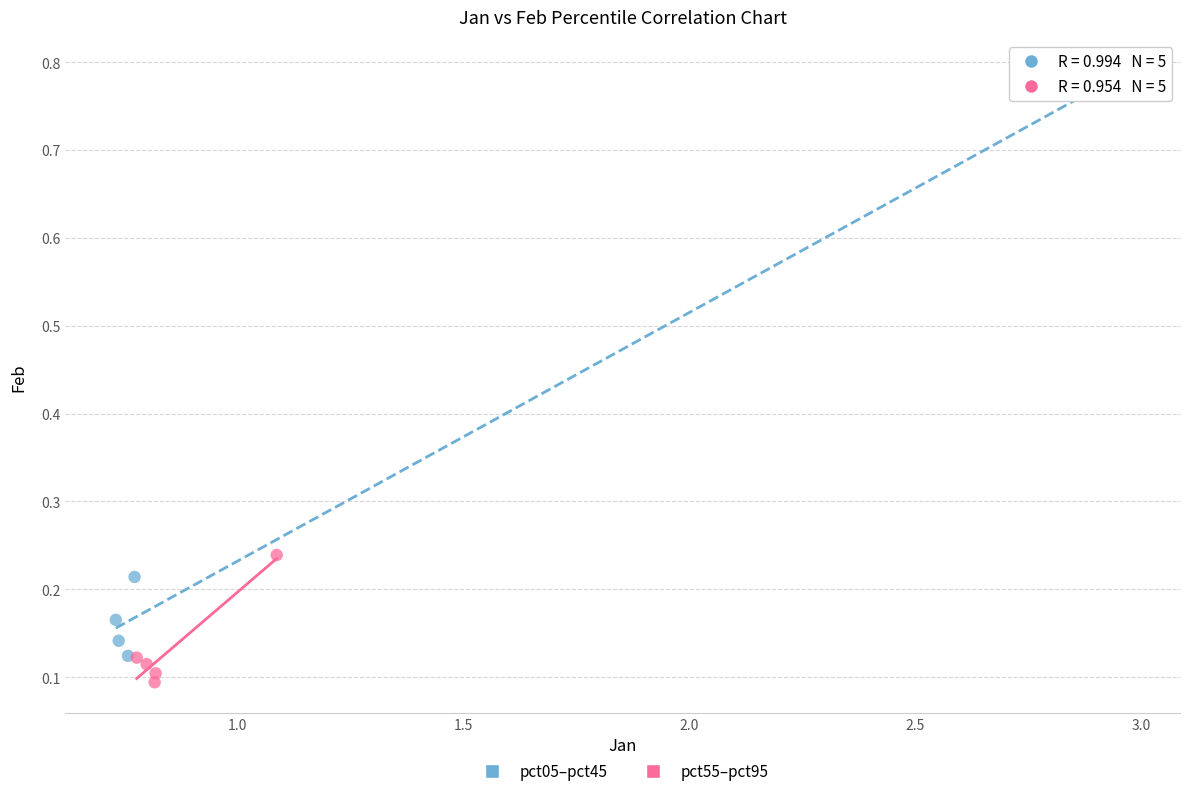

What are all the series names shown in the legend?

pct05–pct45, pct55–pct95